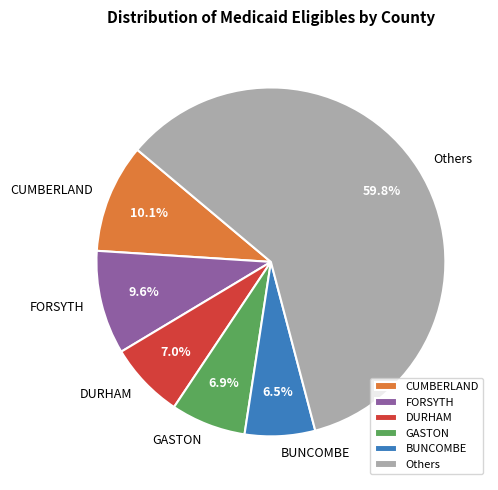

Count the number of slices in the pie.

6